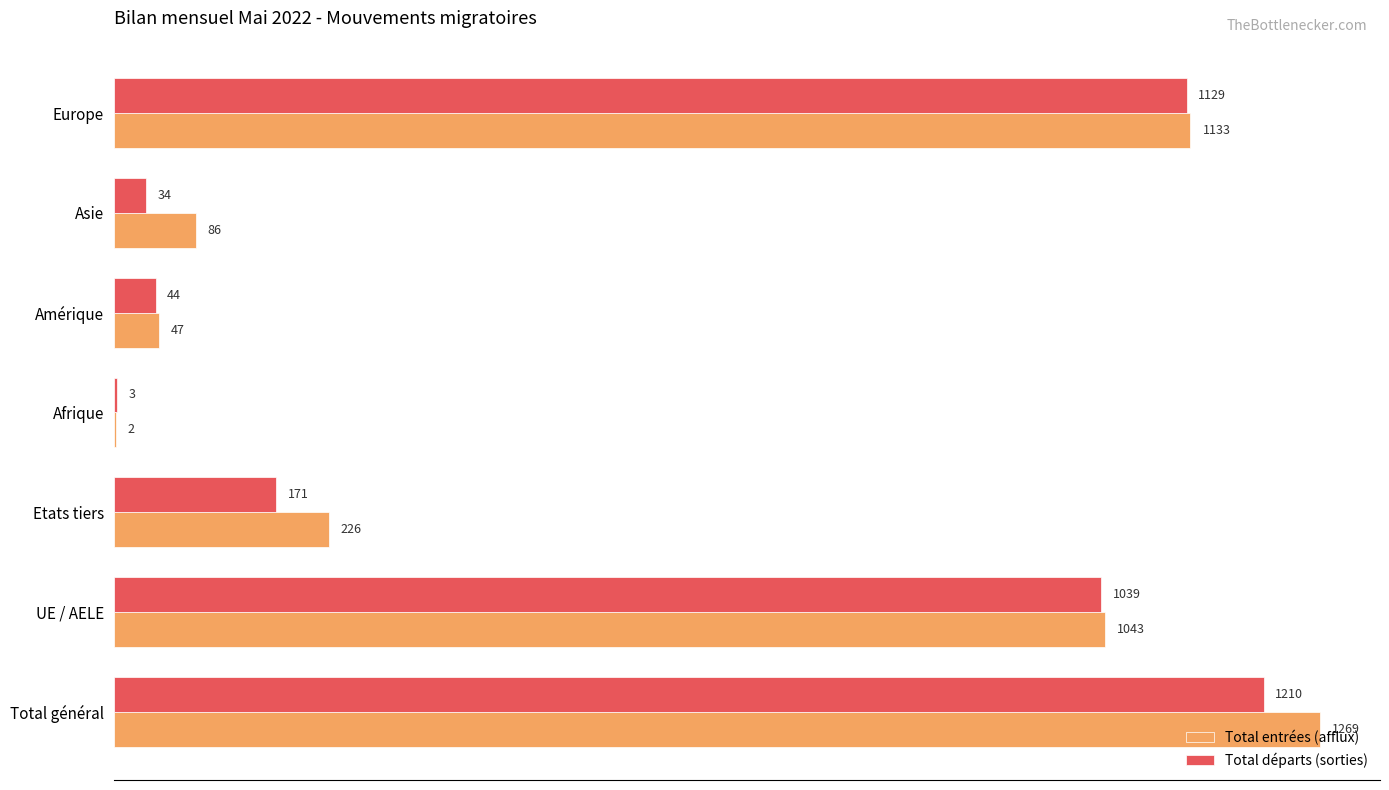

What is the total value across all series at Asie?

120